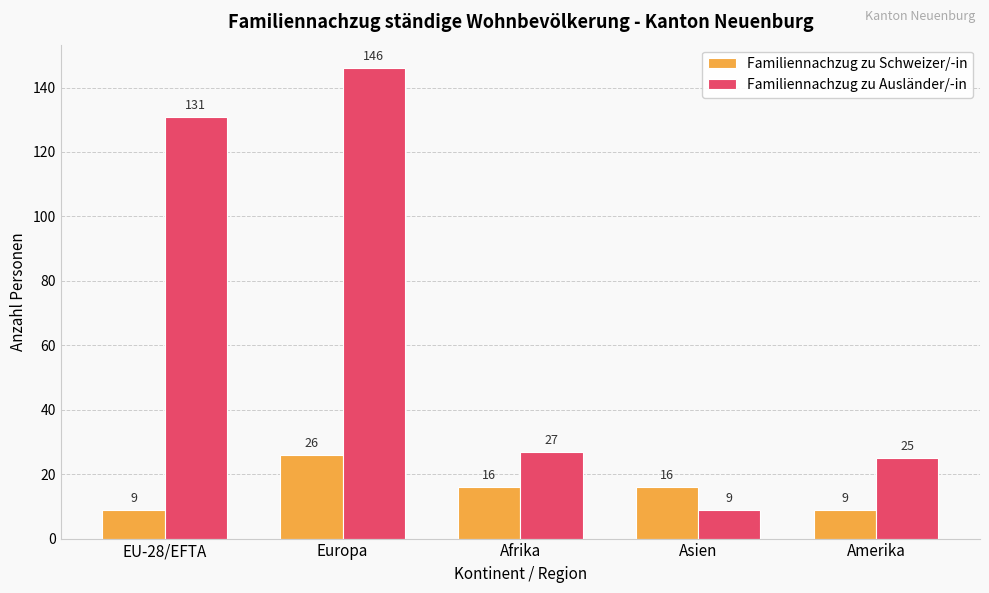

What are all the series names shown in the legend?

Familiennachzug zu Schweizer/-in, Familiennachzug zu Ausländer/-in